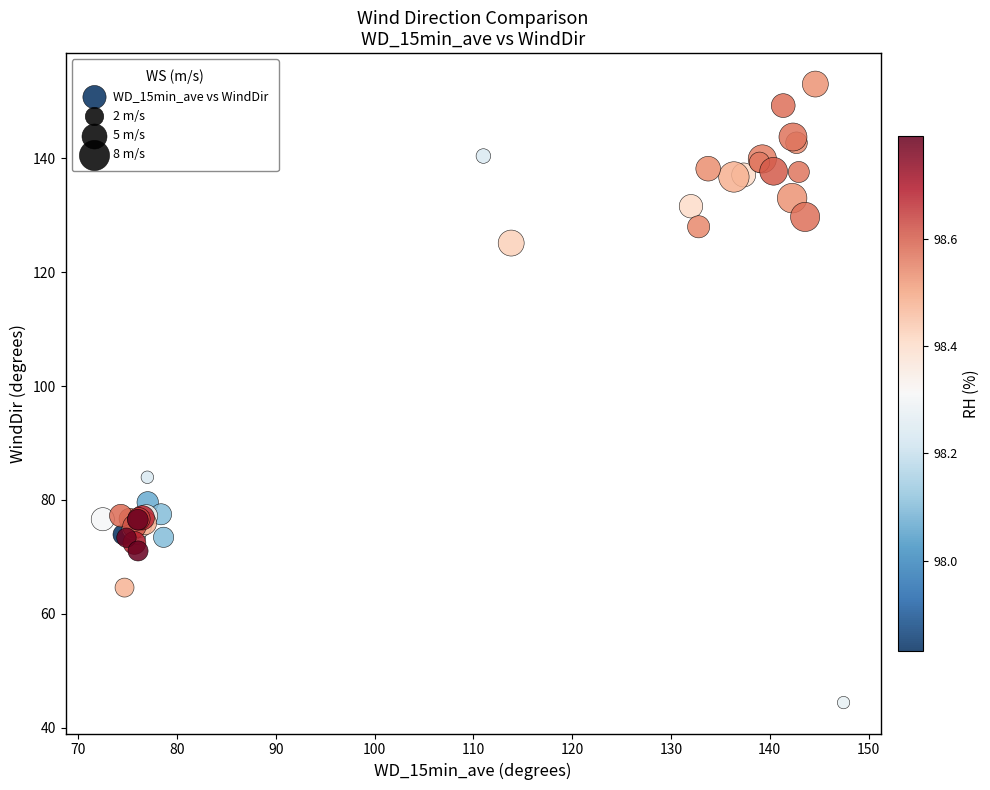

What Y value in the scatter plot is closest to 98?

84.0